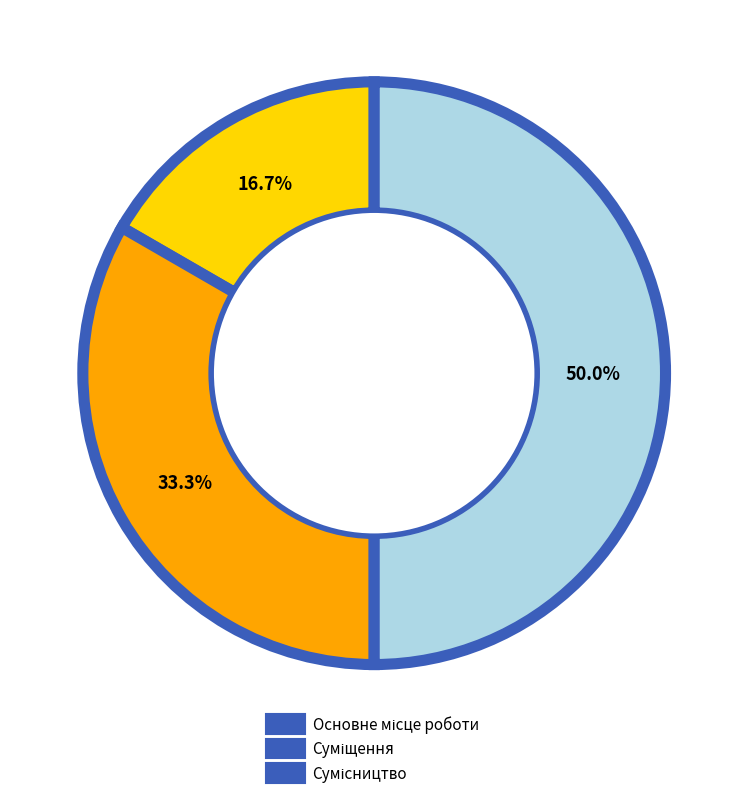

Count the number of slices in the pie.

3